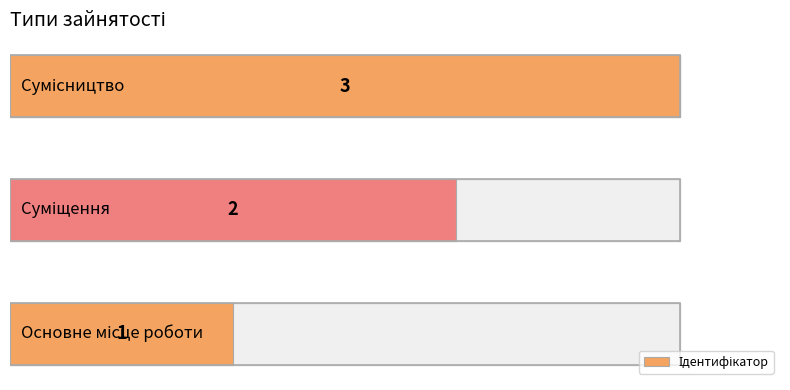

Reading left to right, what are all the values shown in this chart?

0.0=1	0.5=2	1.0=3